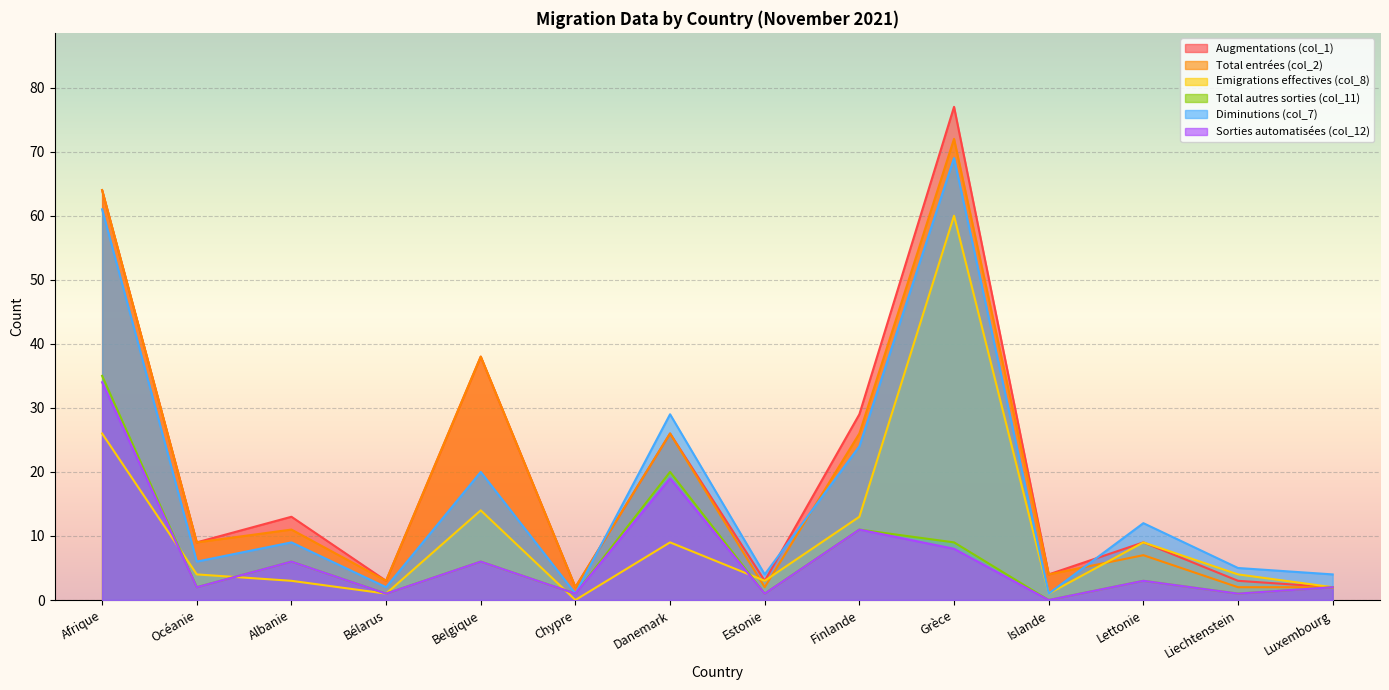

Is the value of Emigrations effectives (col_8) at Islande greater than the value of Augmentations (col_1) at Océanie?

No